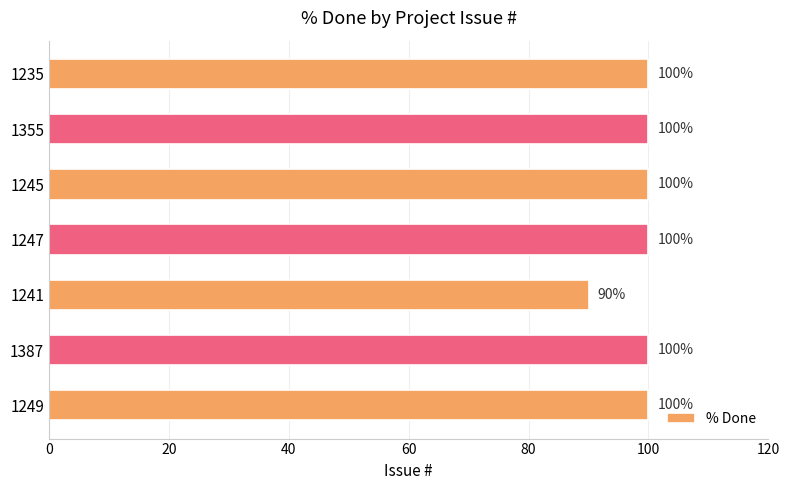

How many data points are less than 100?

1